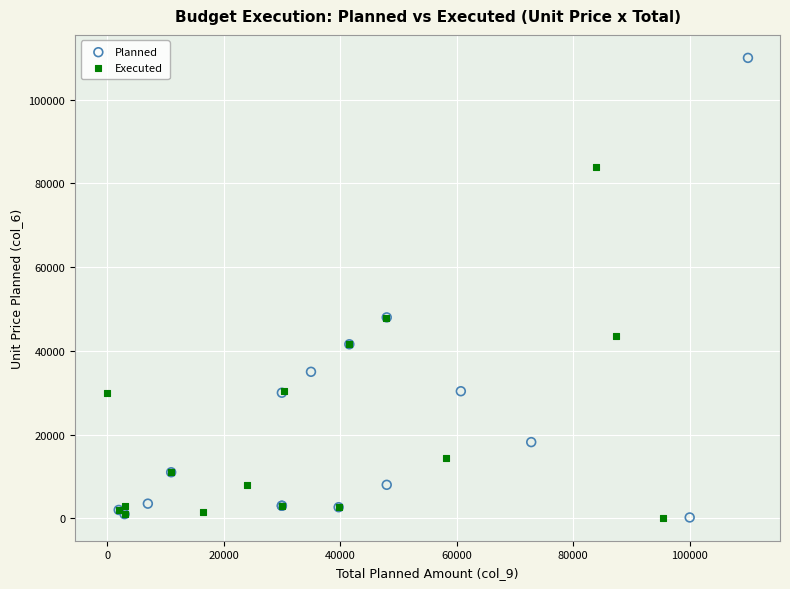

Which series reaches the maximum Y coordinate?

Planned